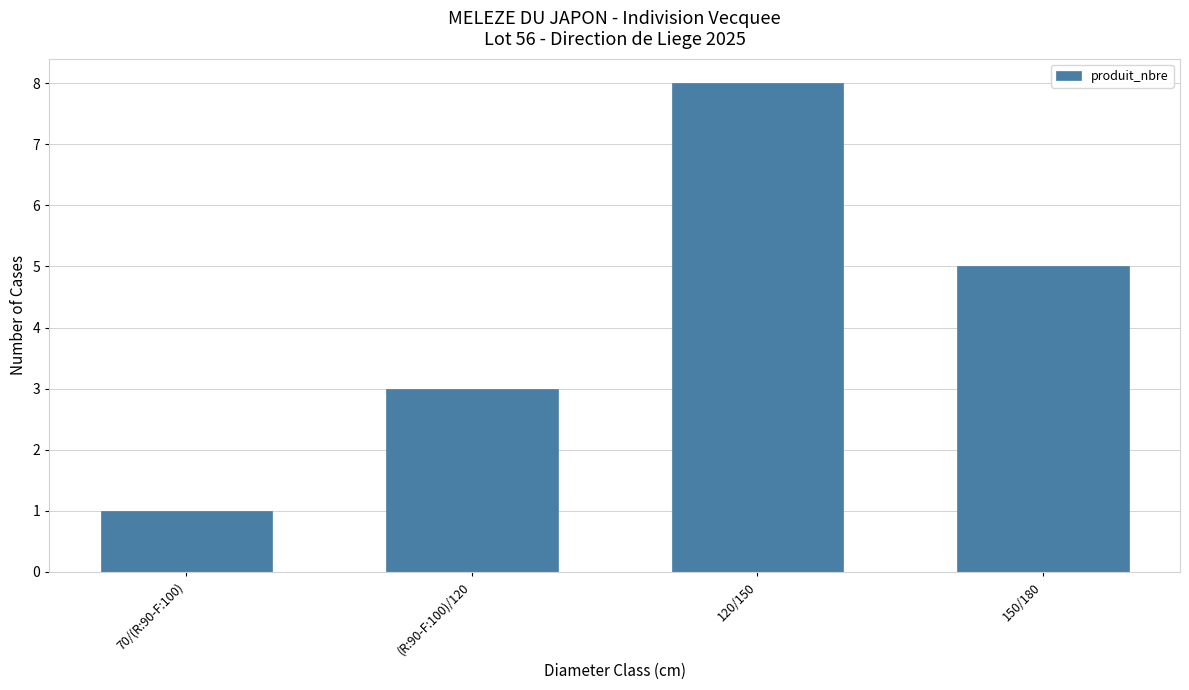

List the labels in order of value, smallest first.

70/(R:90-F:100), (R:90-F:100)/120, 150/180, 120/150